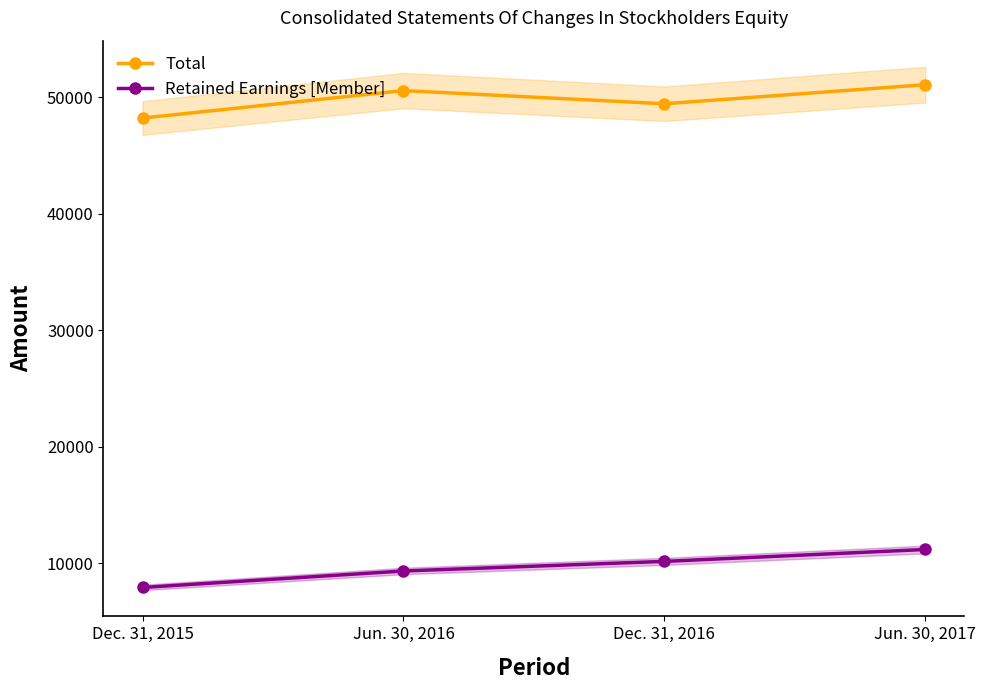

At which label does Total reach its peak?

Jun. 30, 2017